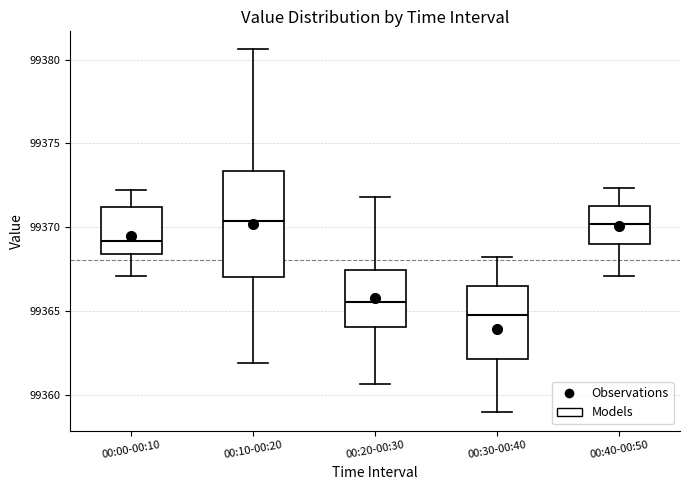

Which box has the lowest median line?

00:30-00:40